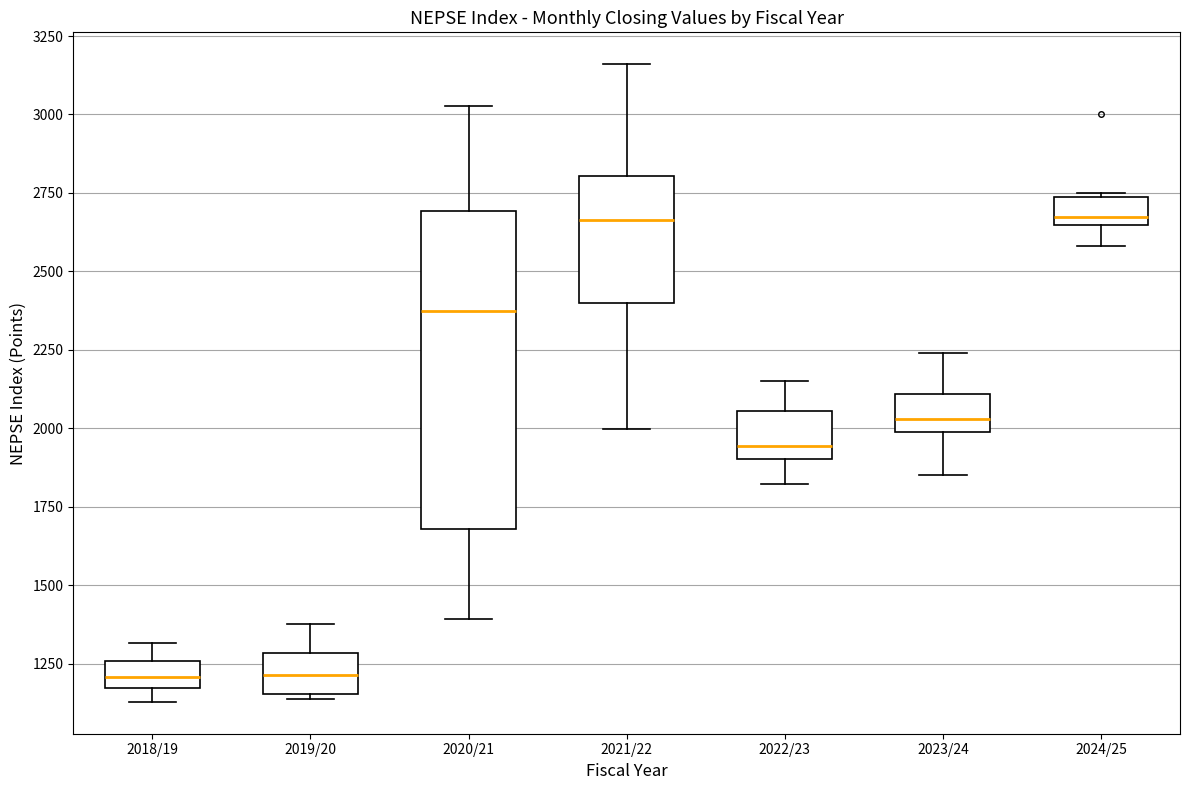

Reading left to right, read every box against the y-axis: the position of its median line, the range the box covers, and the ends of its whiskers. The values are not printed on the chart, so give them approximately, as read against the axis.

2018/19: median 1200, box 1150 to 1250, whiskers 1150 (below the box's lower edge) to 1300
2019/20: median 1200, box 1150 to 1300, whiskers 1150 (just below the box's lower edge) to 1400
2020/21: median 2350, box 1700 to 2700, whiskers 1400 to 3050
2021/22: median 2650, box 2400 to 2800, whiskers 2000 to 3150
2022/23: median 1950, box 1900 to 2050, whiskers 1800 to 2150
2023/24: median 2050, box 2000 to 2100, whiskers 1850 to 2250
2024/25: median 2650 (just above the box's lower edge), box 2650 to 2750, whiskers 2600 to 2750